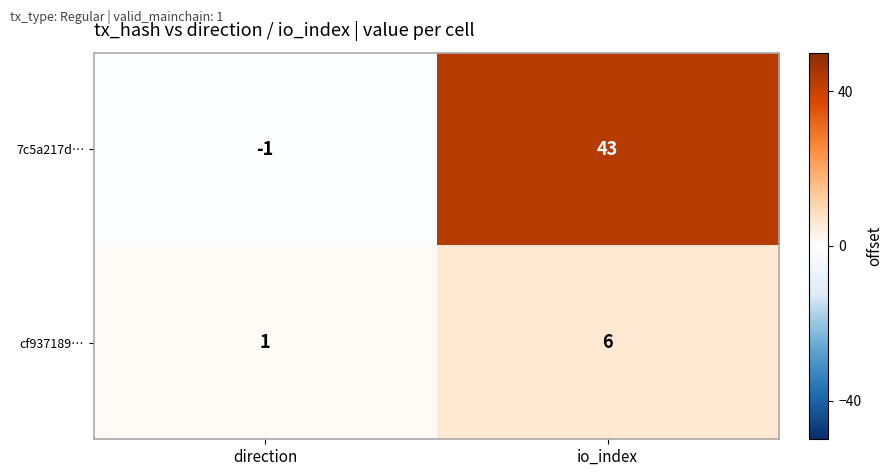

Rank the series by their maximum value, from highest to lowest.

7c5a217d…, cf937189…